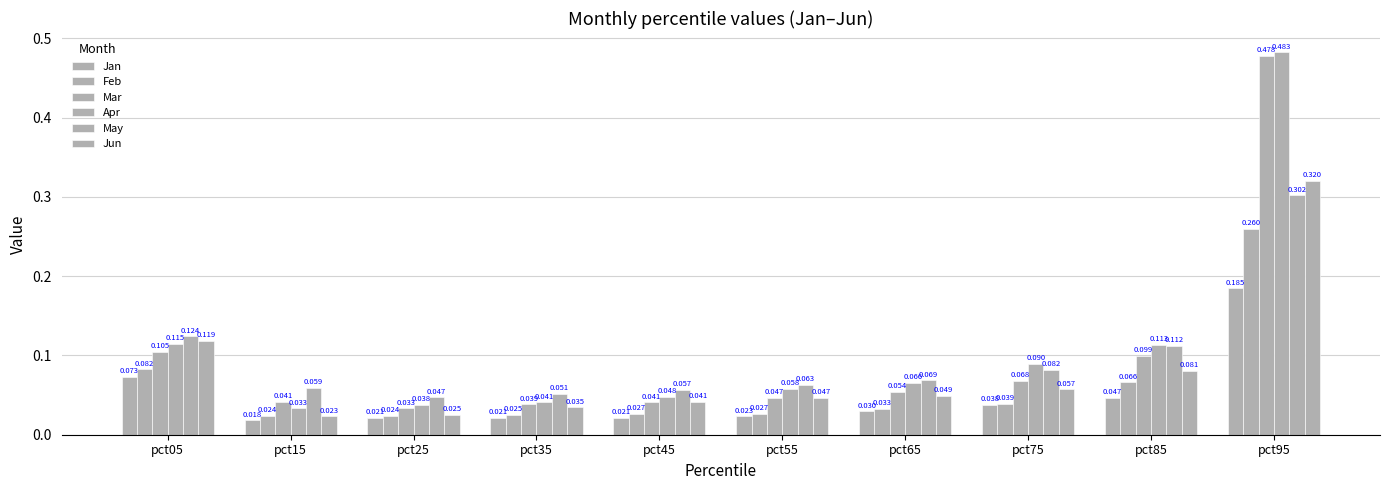

Reading left to right, what are all the values shown in this chart?

Jan: 0.1	0.0	0.0	0.0	0.0	0.0	0.0	0.0	0.0	0.2
Feb: 0.1	0.0	0.0	0.0	0.0	0.0	0.0	0.0	0.1	0.3
Mar: 0.1	0.0	0.0	0.0	0.0	0.0	0.1	0.1	0.1	0.5
Apr: 0.1	0.0	0.0	0.0	0.0	0.1	0.1	0.1	0.1	0.5
May: 0.1	0.1	0.0	0.1	0.1	0.1	0.1	0.1	0.1	0.3
Jun: 0.1	0.0	0.0	0.0	0.0	0.0	0.0	0.1	0.1	0.3